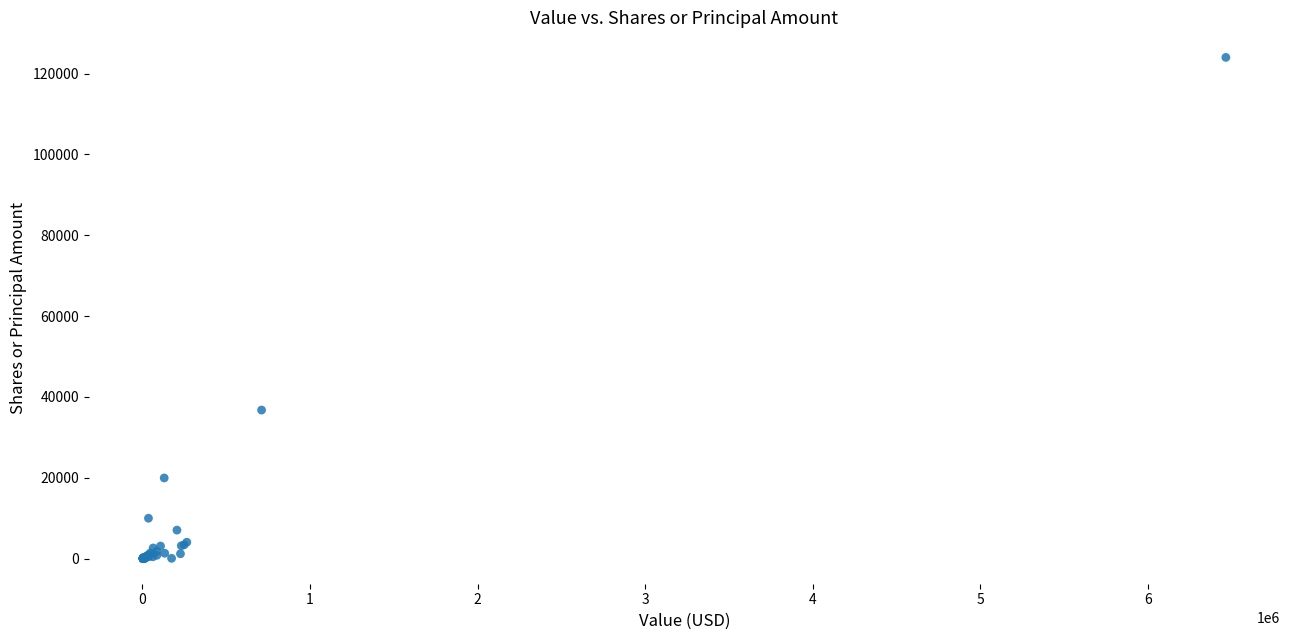

What Y value in the scatter plot is closest to 62000?

36759